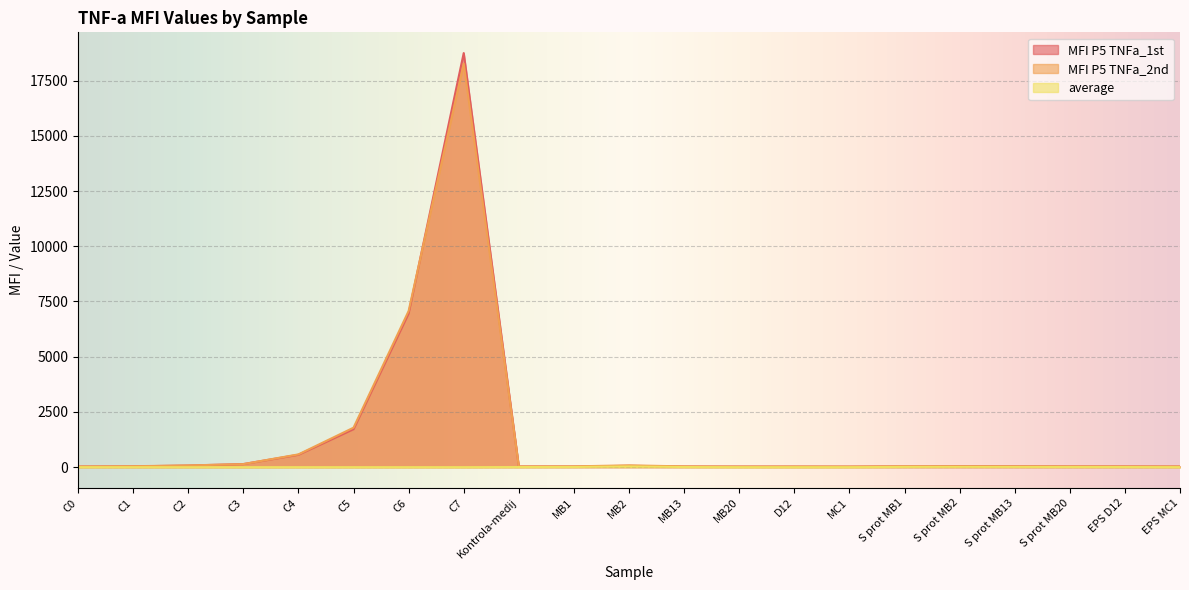

What is the total value across all series at EPS D12?

68.9